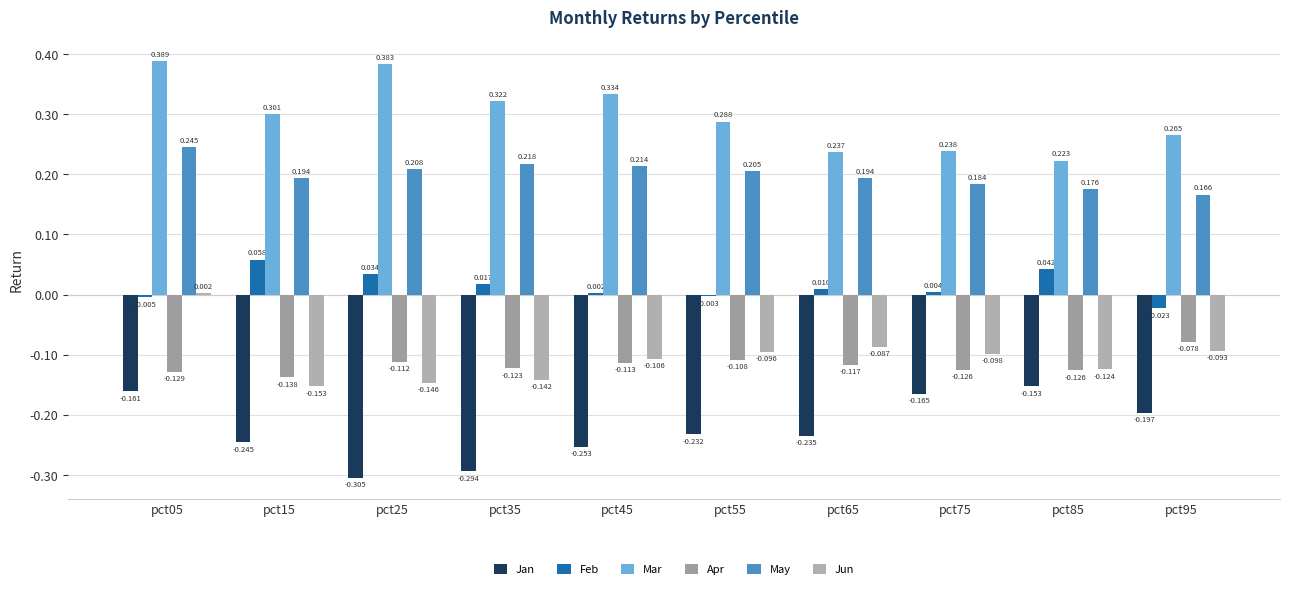

What is the difference between the highest and lowest values at pct15?

0.5